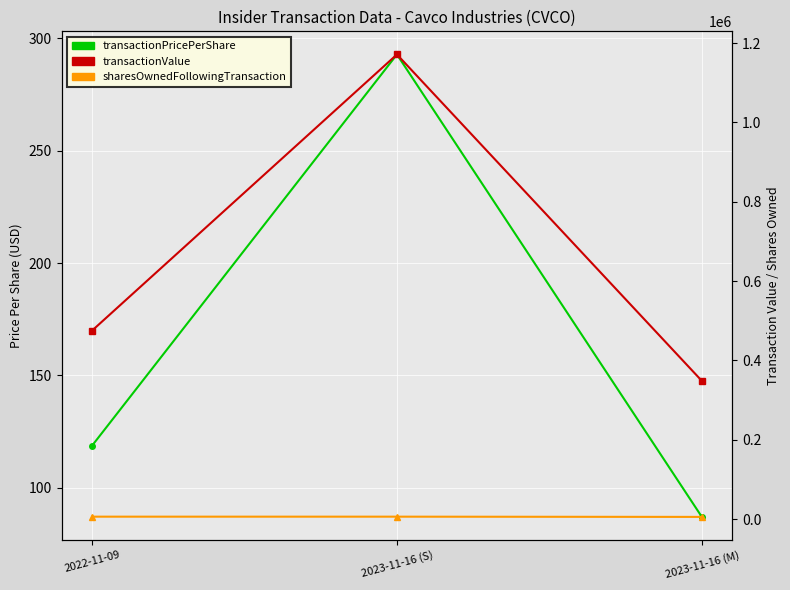

Reading left to right, list all the values displayed in this chart.

transactionPricePerShare: 118.8	292.8	87.1
transactionValue: 475000.0	1171173.0	348360.0
sharesOwnedFollowingTransaction: 6142.0	6142.0	5542.0